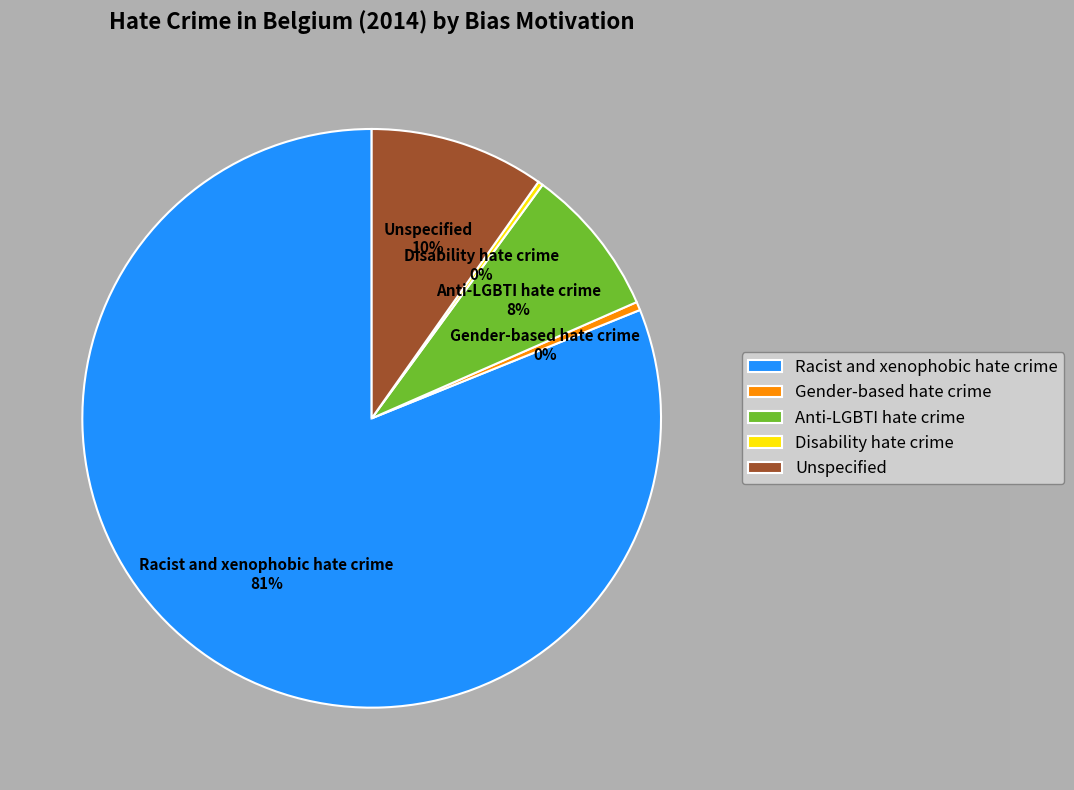

Do Racist and xenophobic hate crime and Unspecified together represent more than half of the pie?

Yes